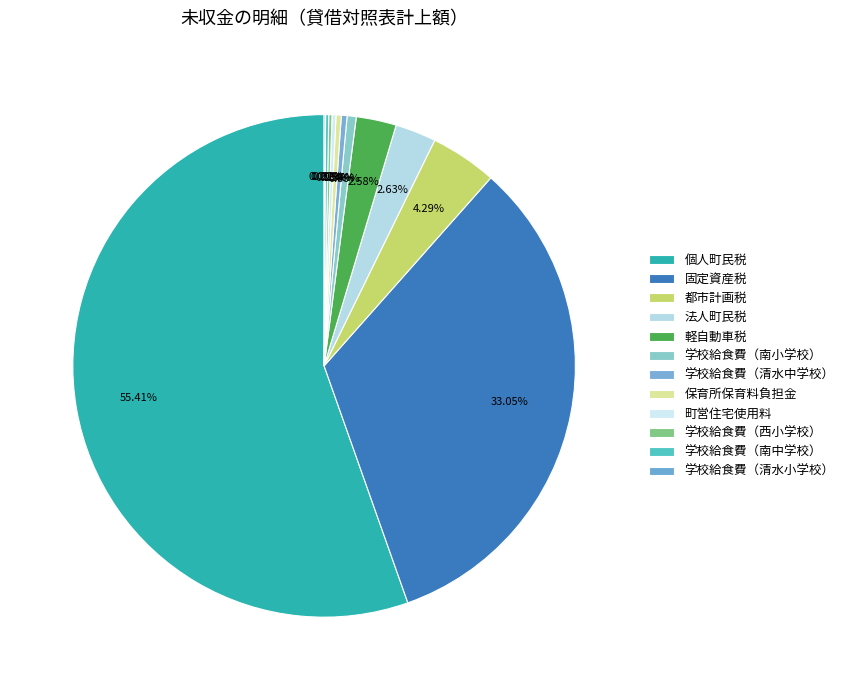

Combined, do 学校給食費（西小学校） and 学校給食費（南小学校） account for over 50%?

No